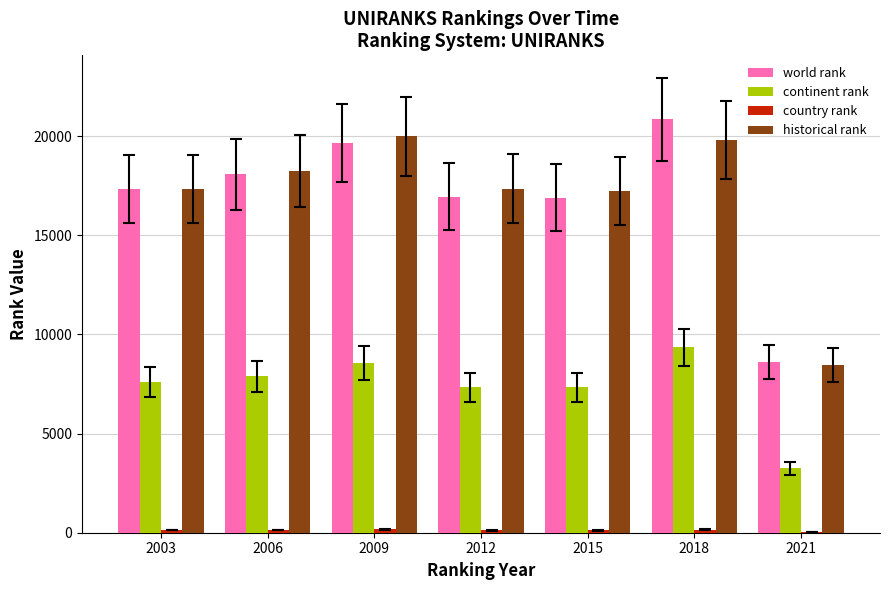

Which category has the highest value across all series?

2018